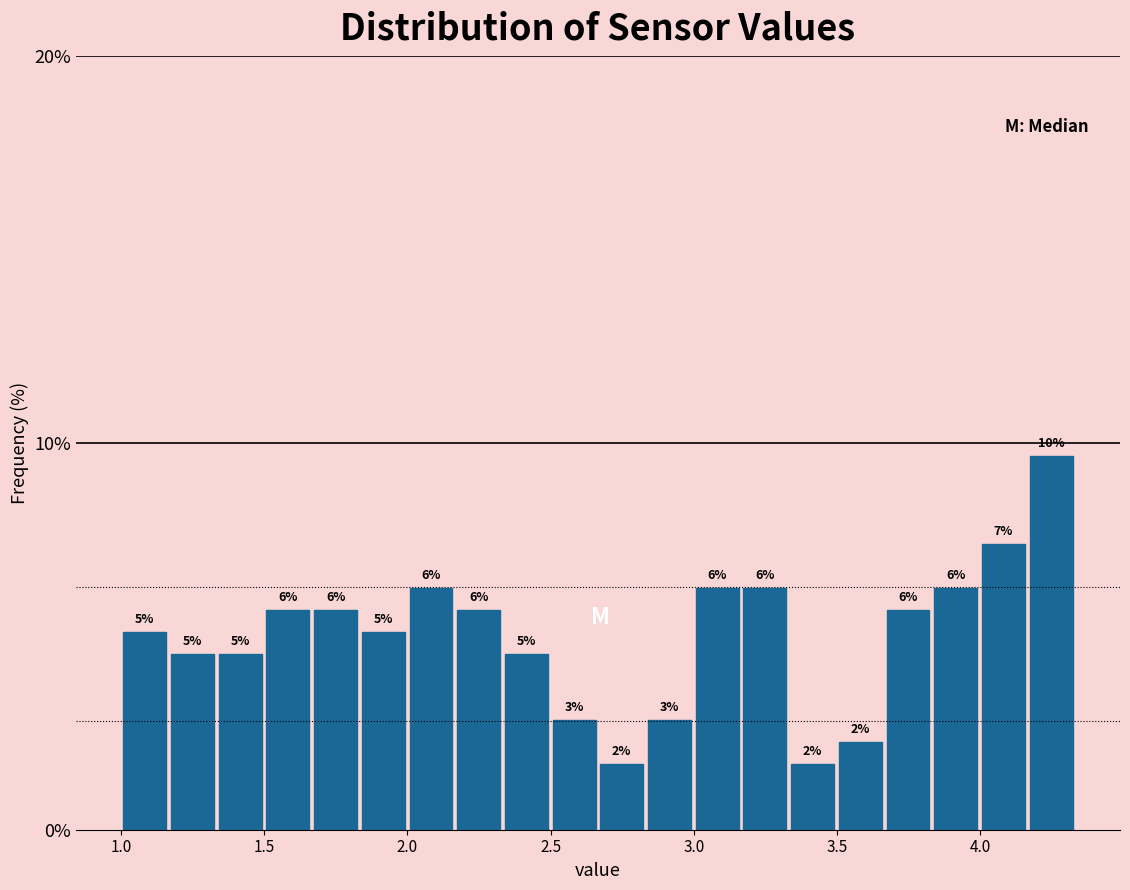

Read against the x-axis, roughly where is the centre of the tallest bar?

4.25